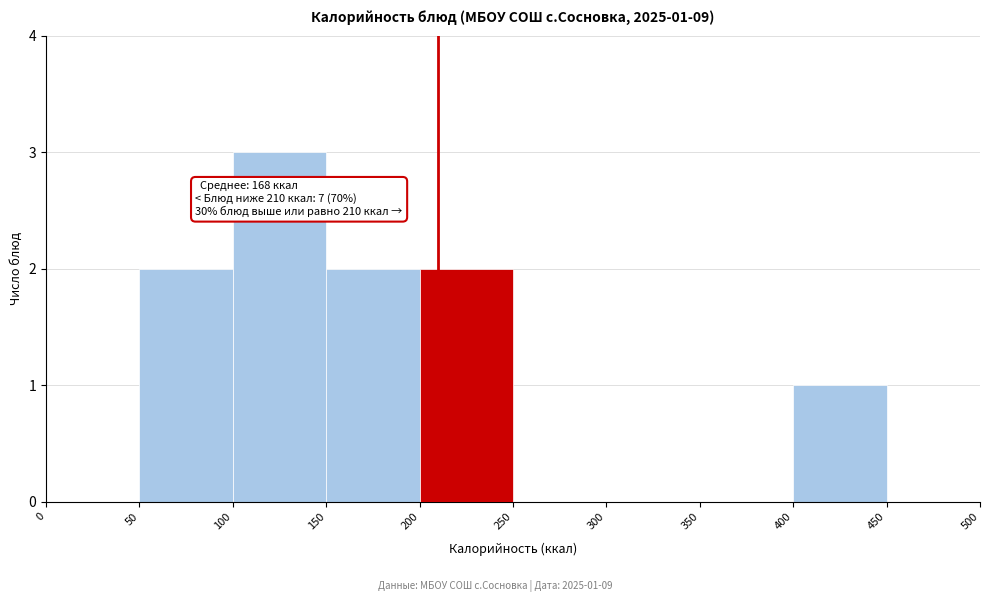

Which range on the x-axis has the tallest bar?

100 to 150